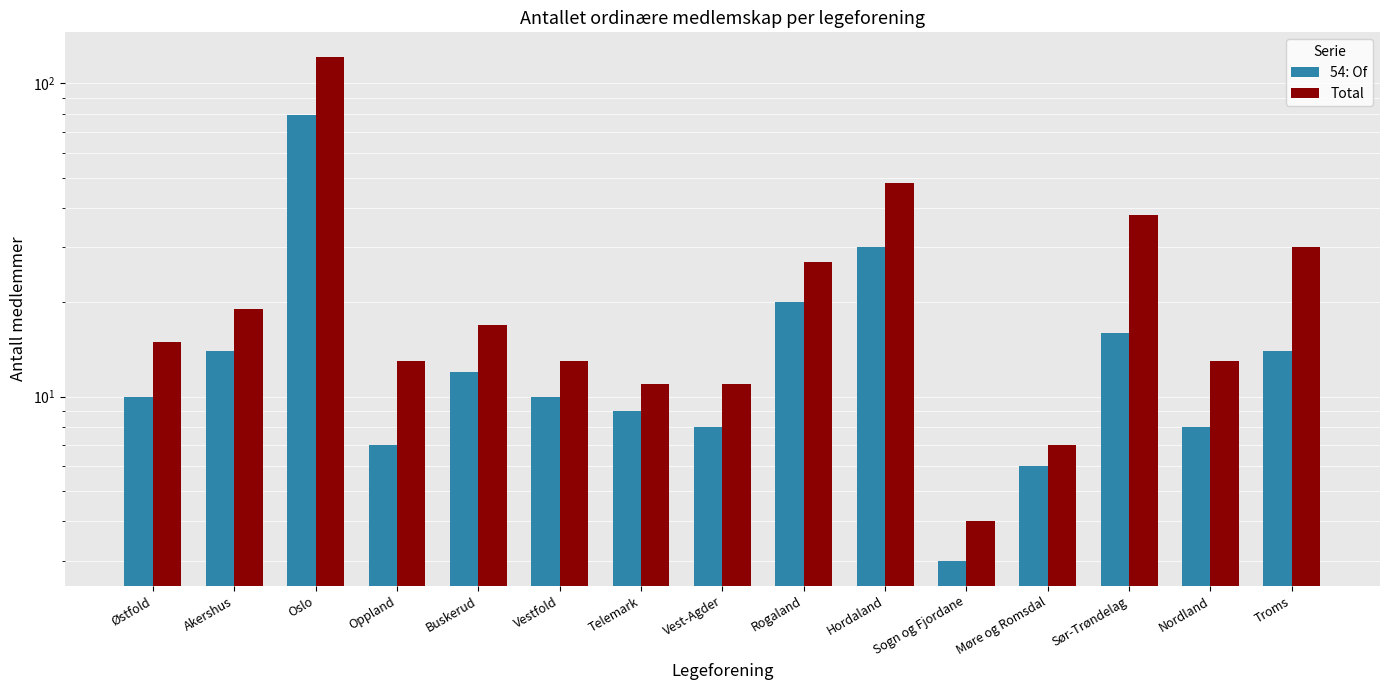

What is the difference between the highest and lowest values at Vestfold?

3